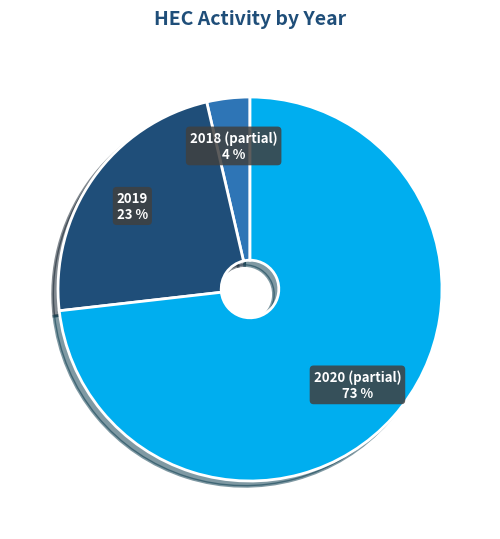

Is there a majority slice in this chart?

Yes